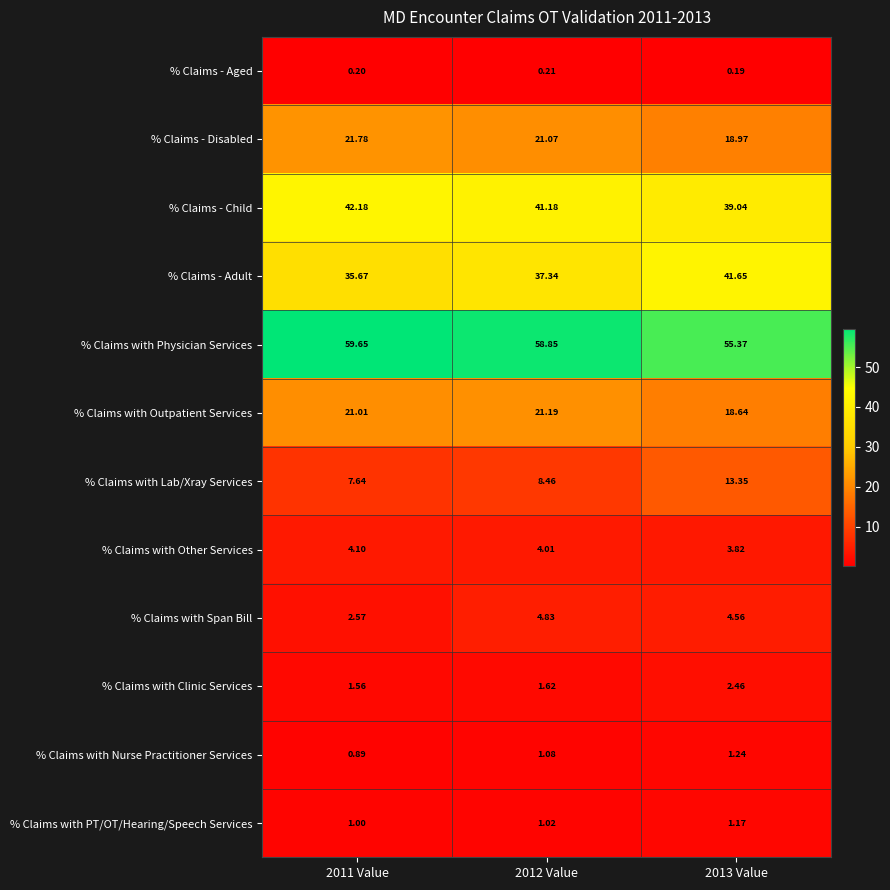

Which series changed the most between 2012 Value and 2013 Value?

% Claims with Lab/Xray Services